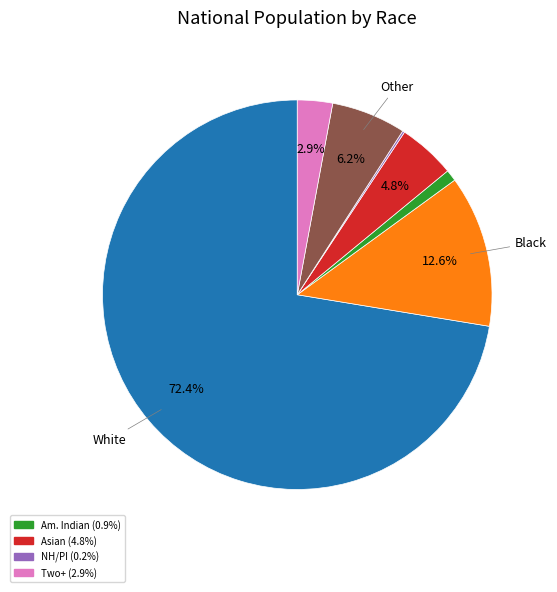

Does any single category account for the majority?

Yes